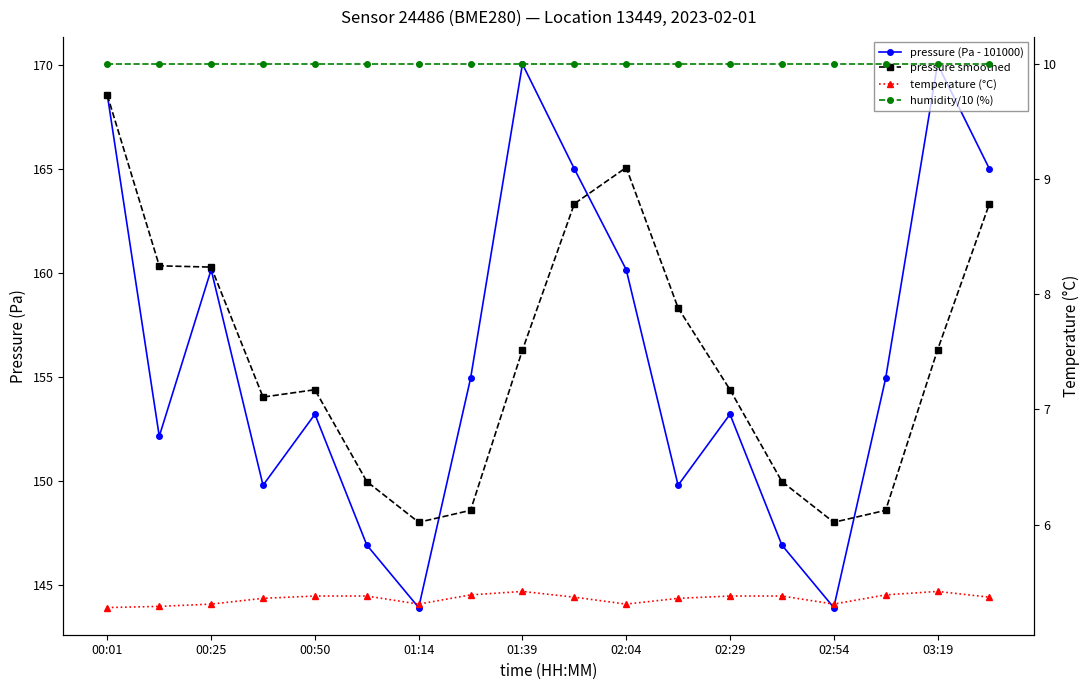

How many distinct data groups are displayed?

4